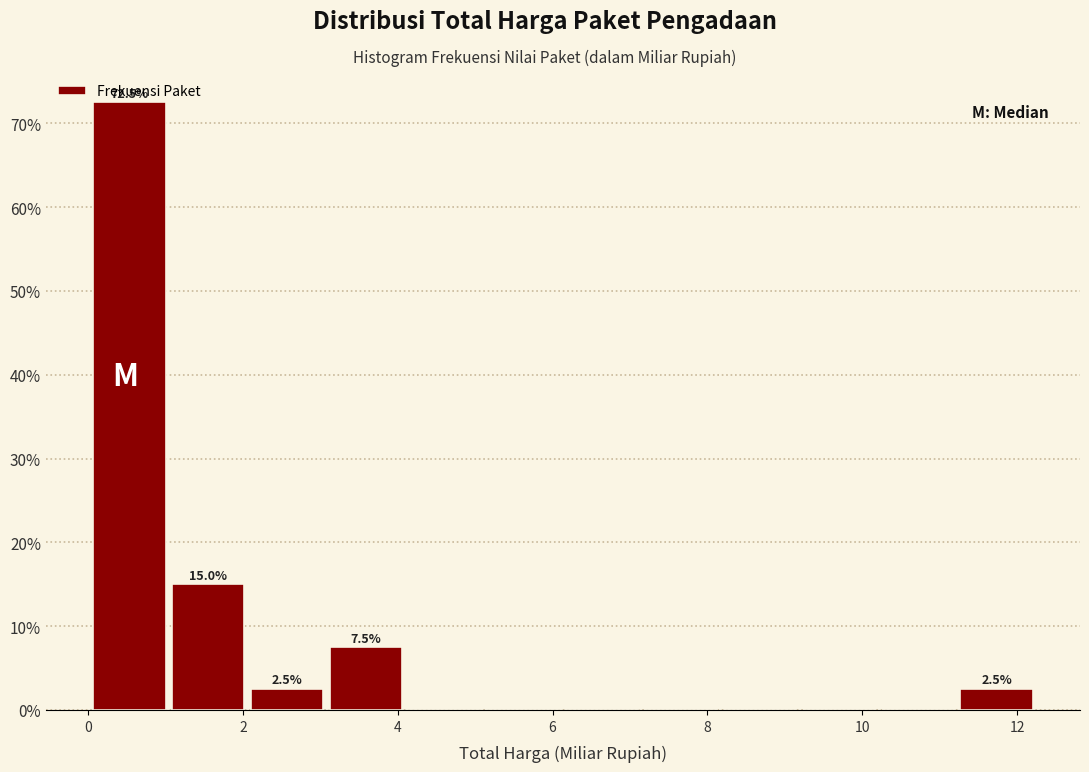

Over which range of the x-axis is the bar tallest?

0.0 to 1.0